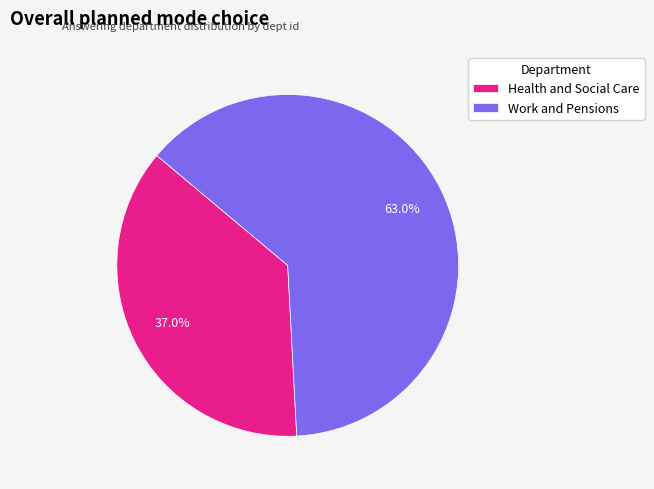

To the nearest percent, what portion does Work and Pensions represent?

63%